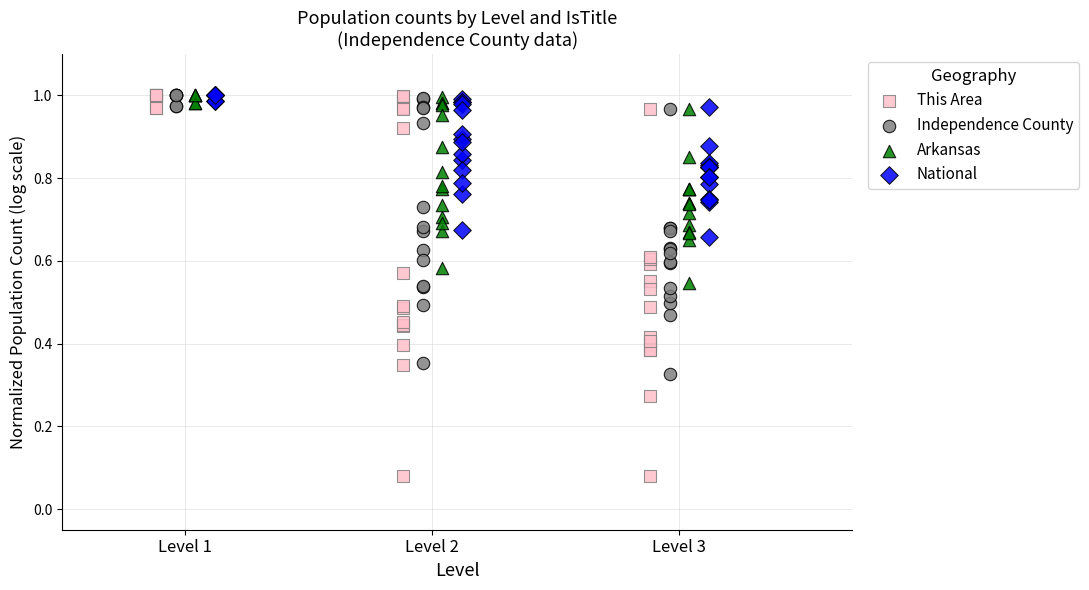

Which series has the largest Y range (max minus min)?

This Area